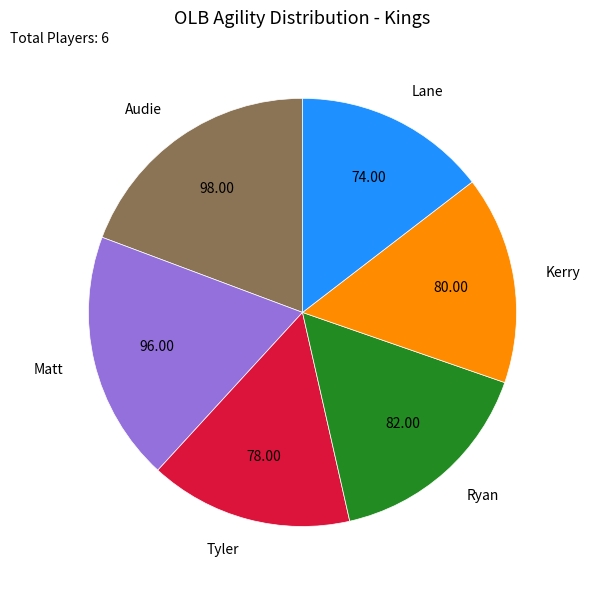

Does Kerry represent more than half of the total?

No